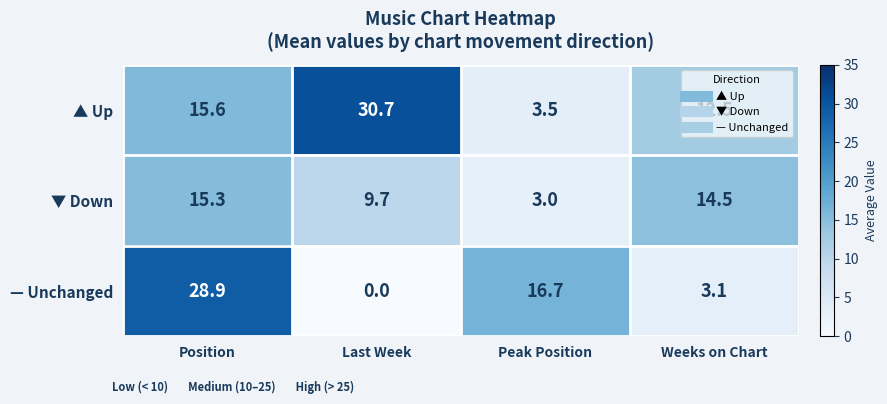

How many data points in — Unchanged are less than 16?

2